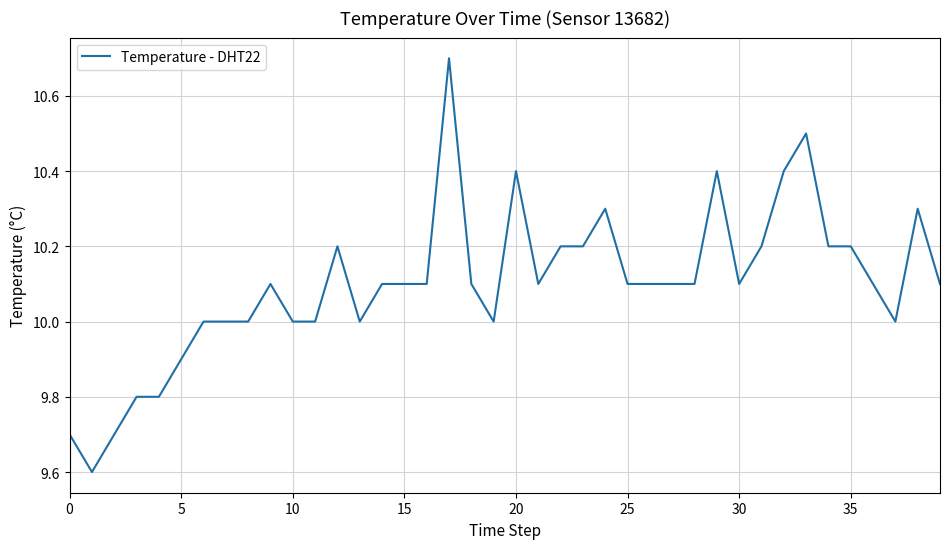

What is the maximum value shown in the chart?

10.7